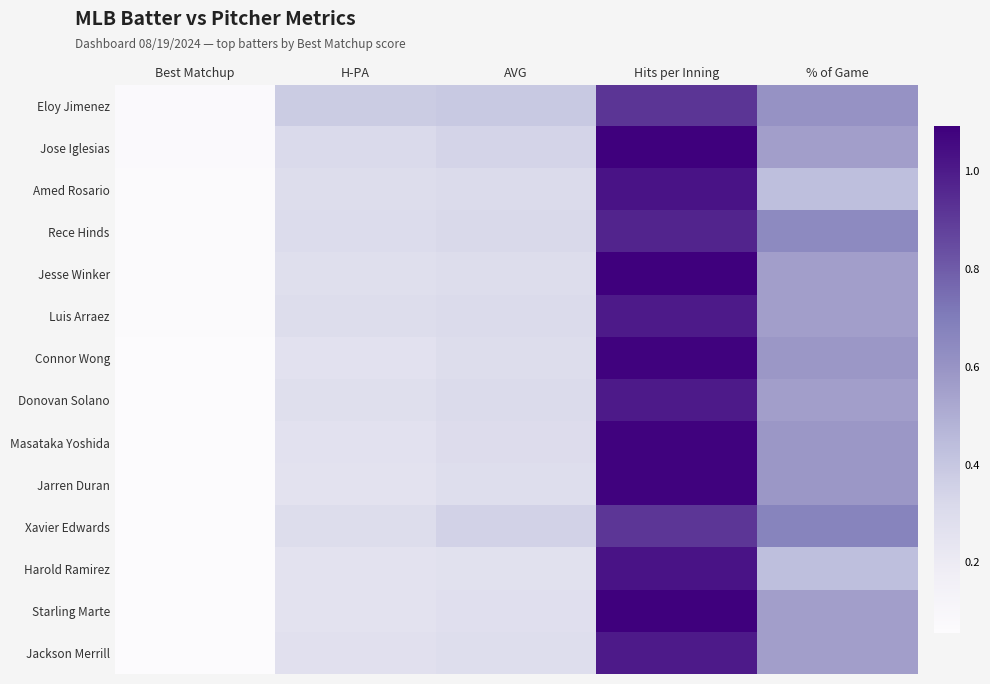

Which series has the largest total across all categories?

Jose Iglesias